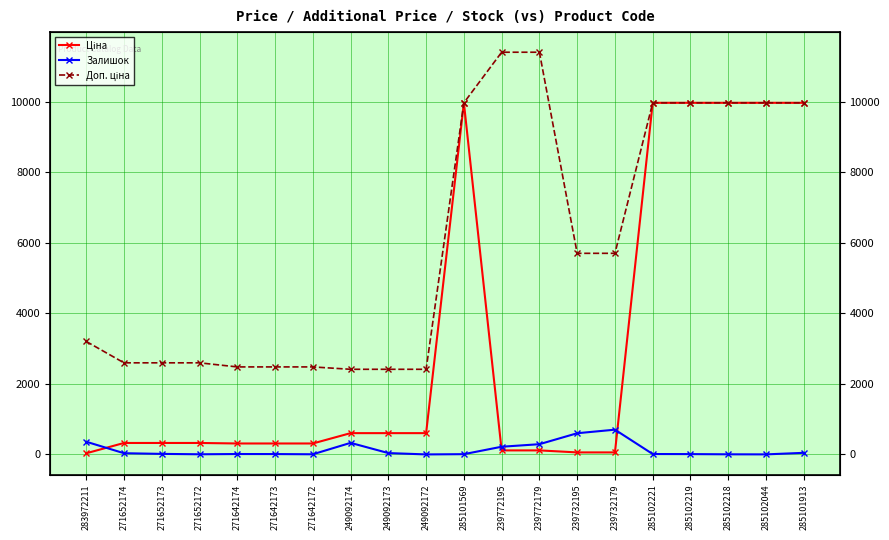

True or false: Залишок and Доп. ціна cross at least once.

False